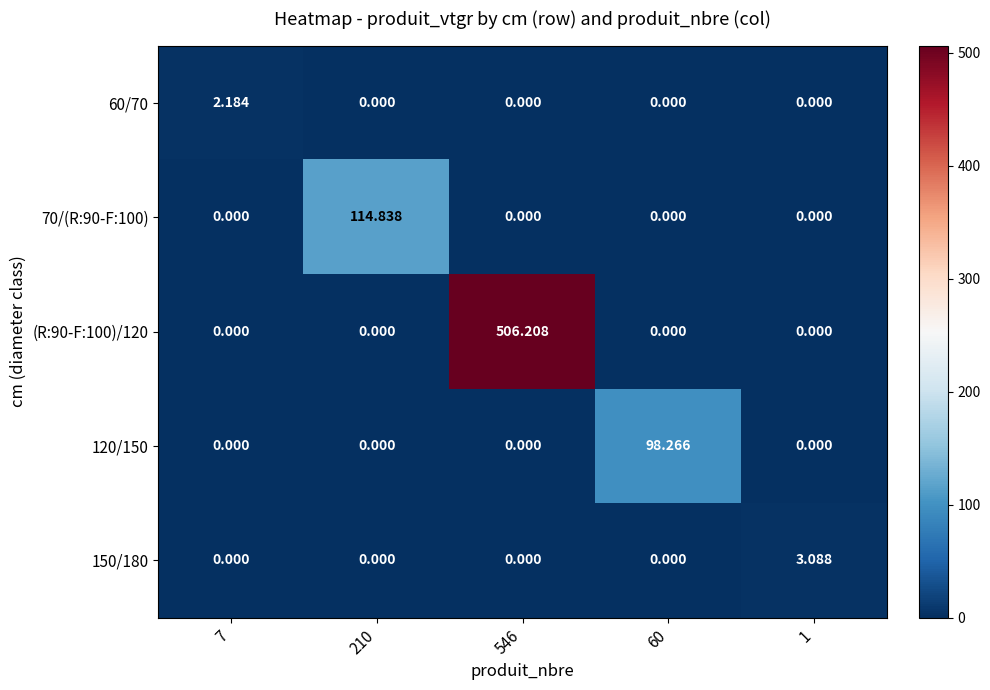

Count the number of categories in the chart.

5